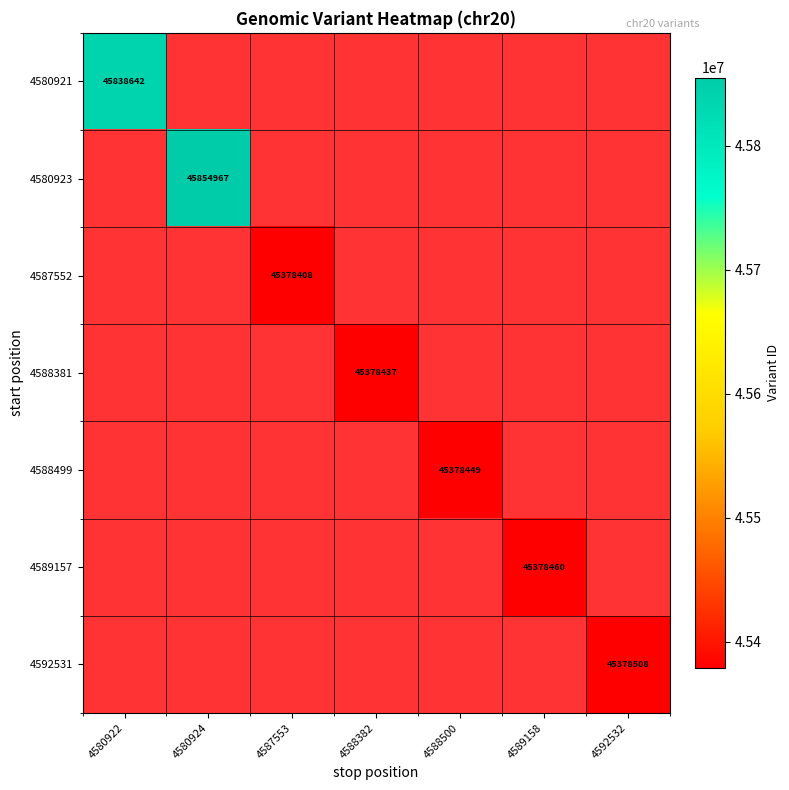

Is the value of 4580921 at 4580924 greater than the value of 4587552 at 4587553?

No